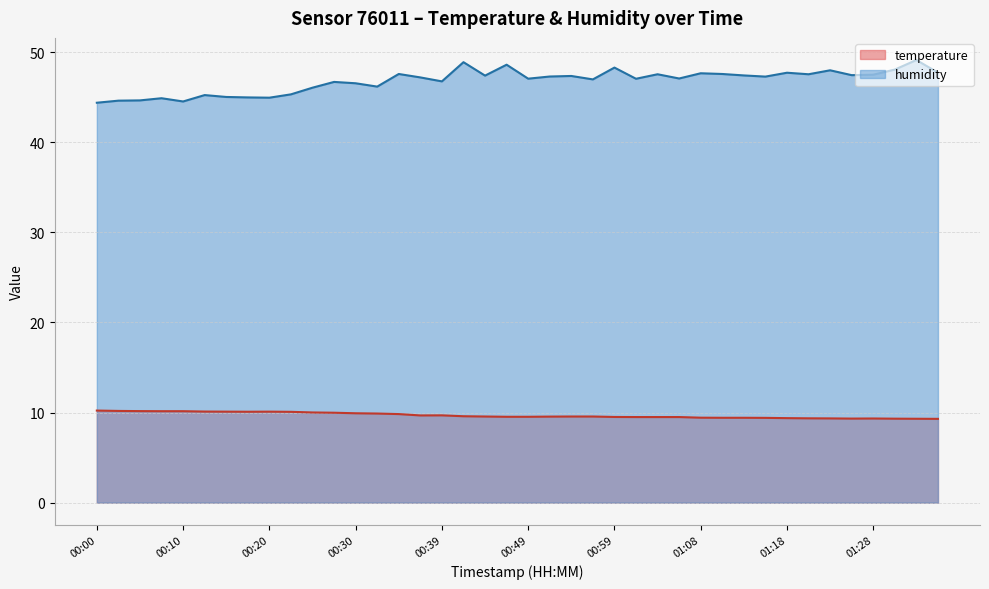

The value of temperature at 00:44 is 9.6. True or false?

True